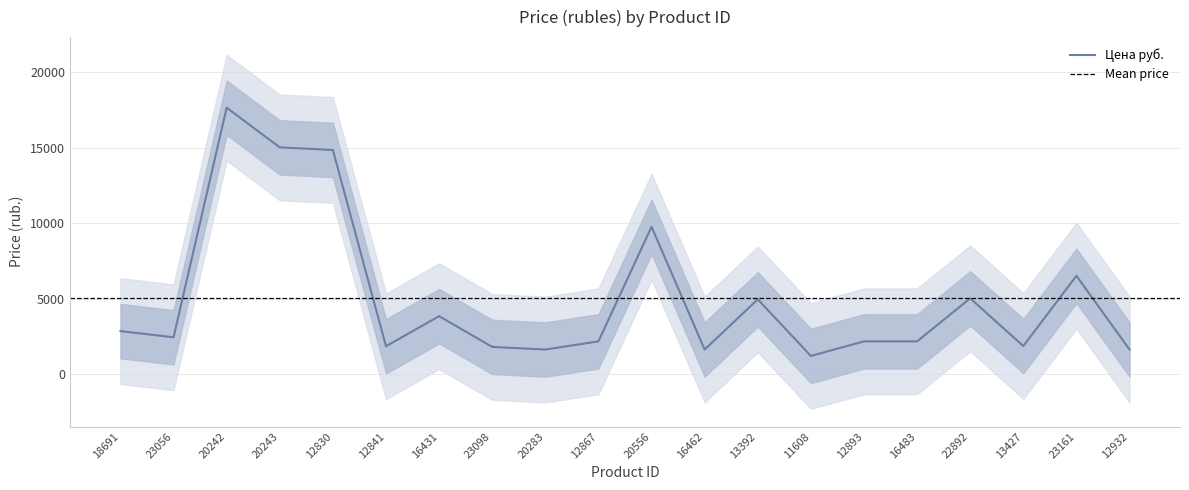

At which label is the value closest to 9429?

20556